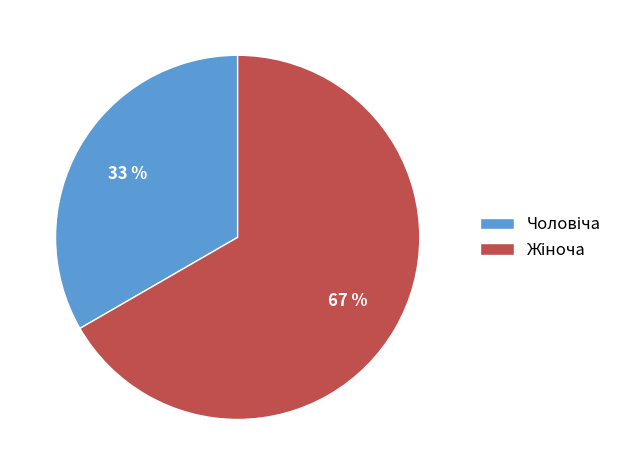

Combined, what portion of the pie is Чоловіча and Жіноча?

100.0%